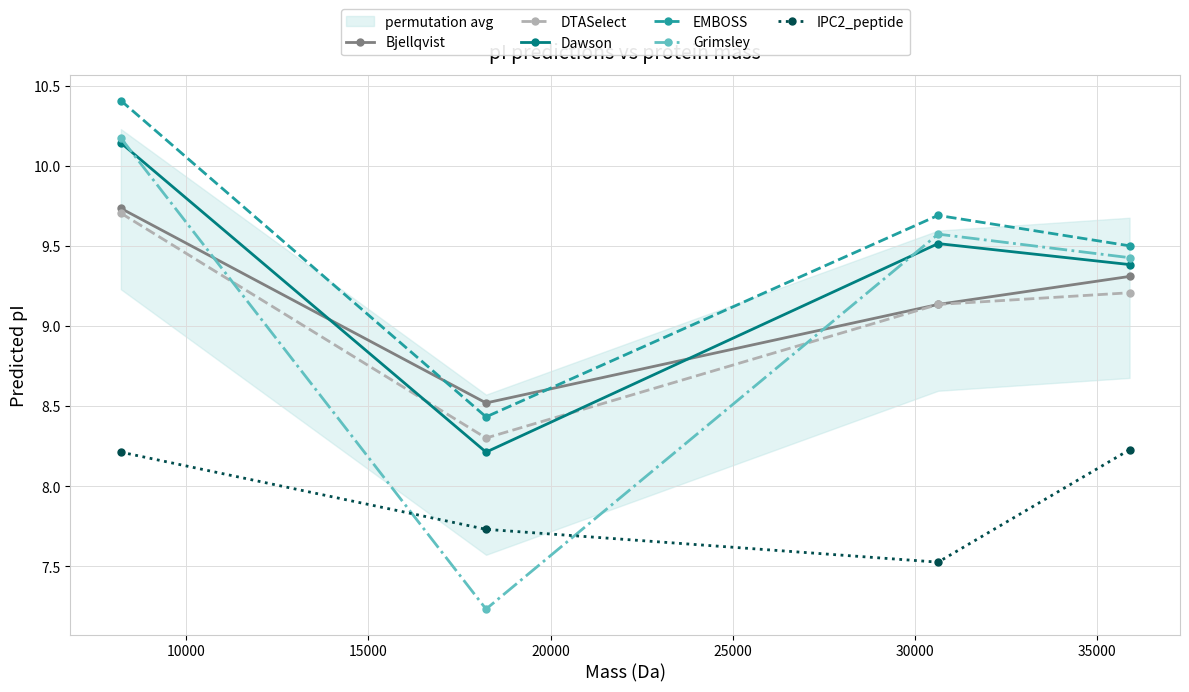

Is this an area chart (filled region under the line)?

No